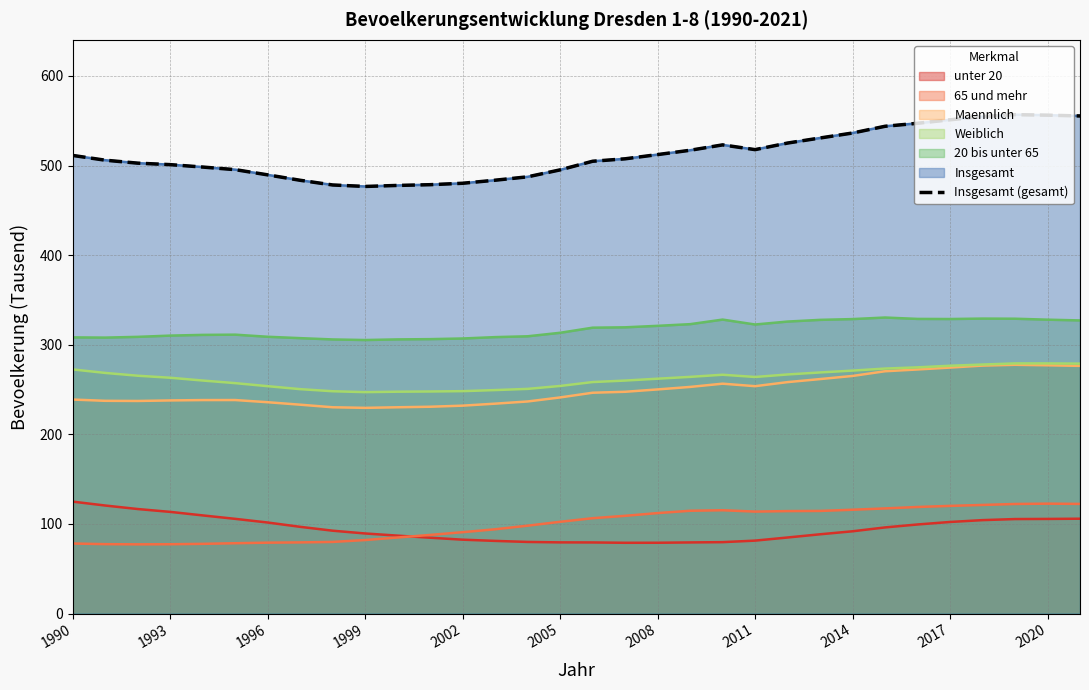

How many values are below 507?

16